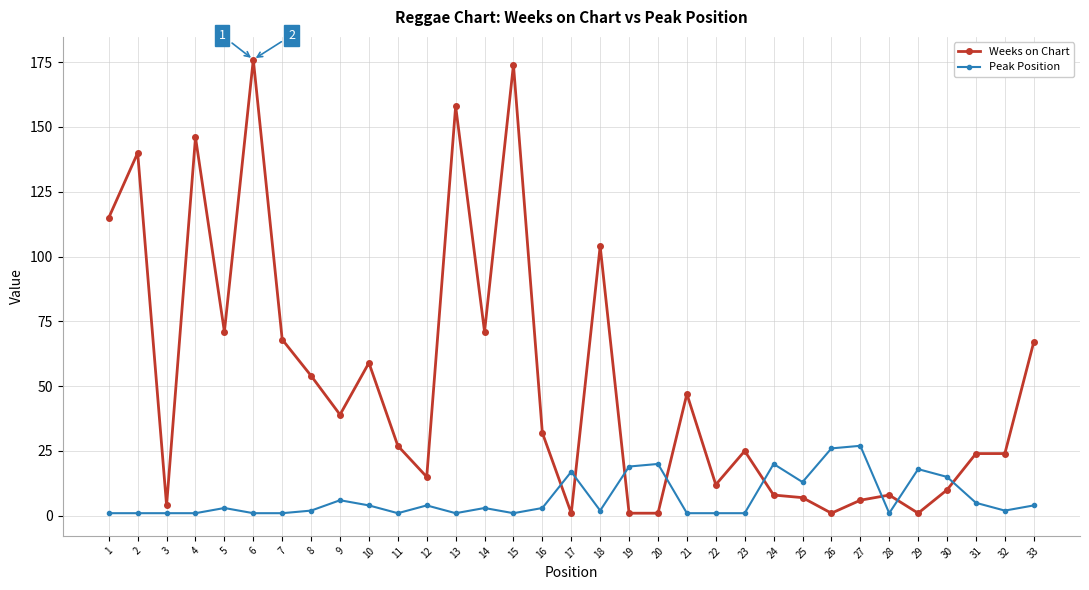

True or false: Weeks on Chart has more than 2 interior local peaks.

True